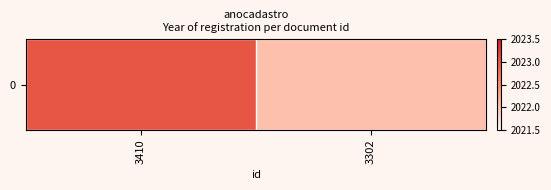

List the labels in order of value, smallest first.

3302, 3410